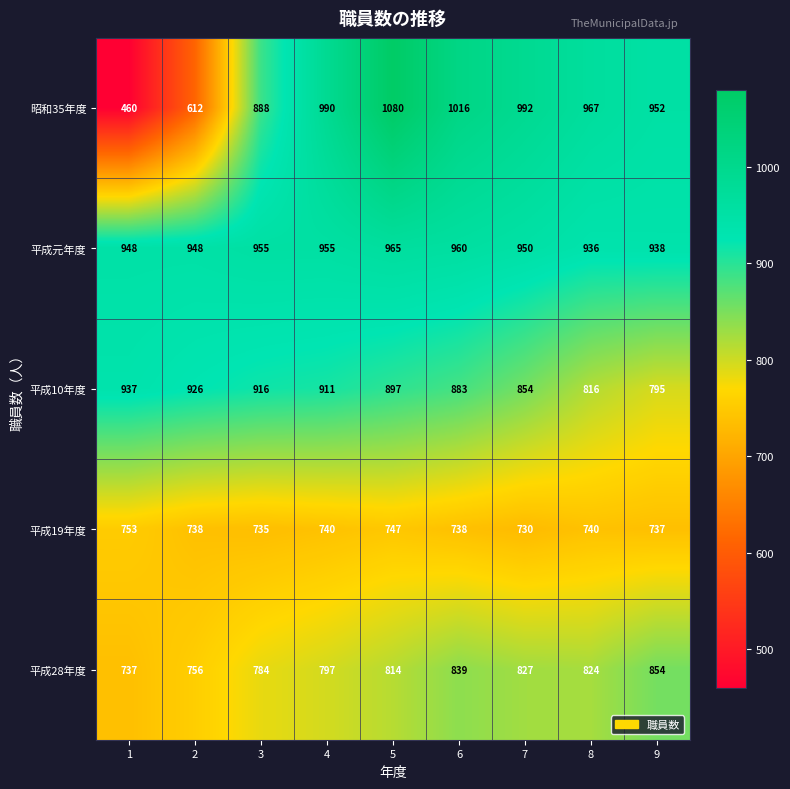

What is the sum of all 昭和35年度 values?

7957